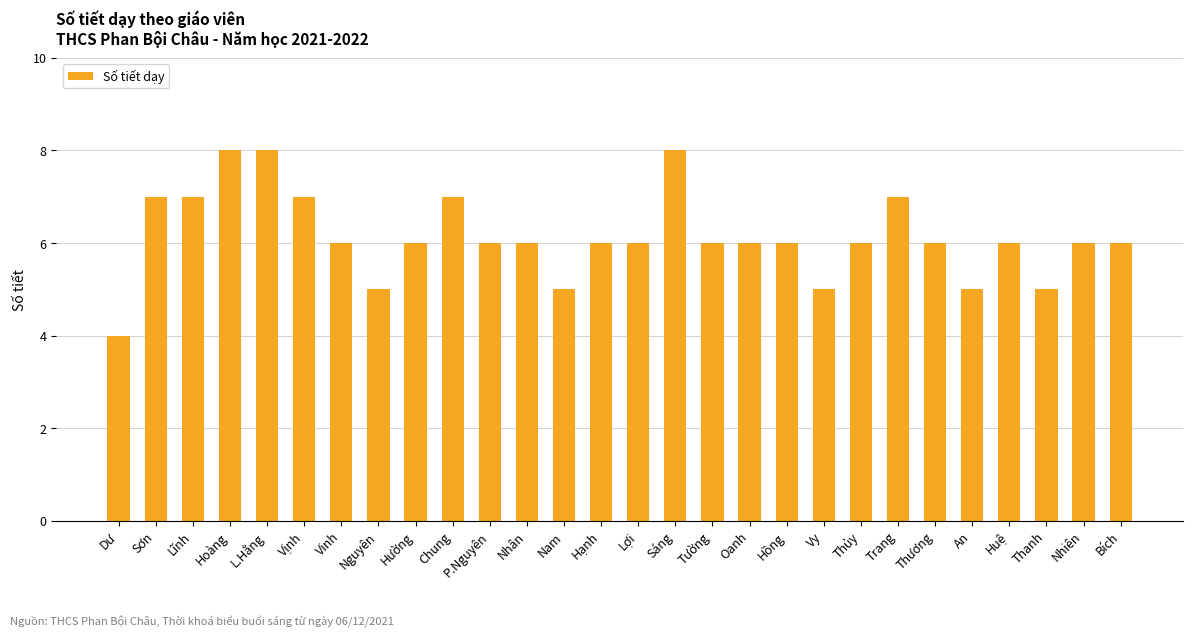

Between Chung and Vinh, which is larger?

Chung